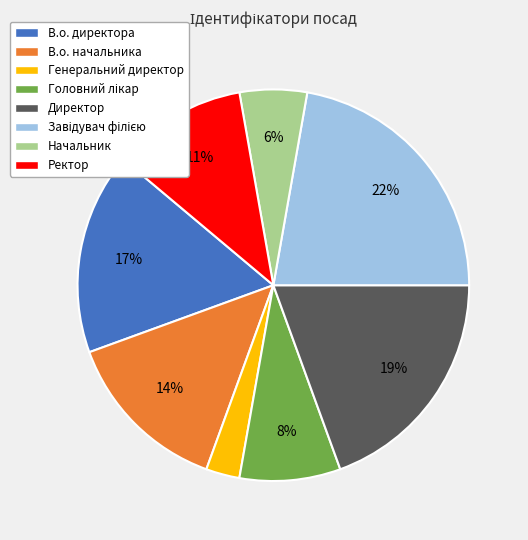

The Ректор slice represents 1% of the pie. True or false?

False